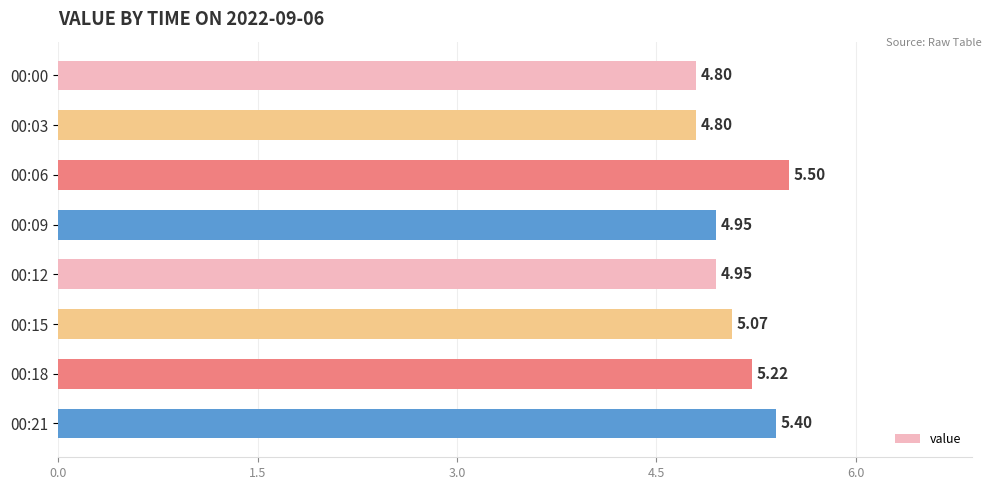

What is the sum of all values?

40.7